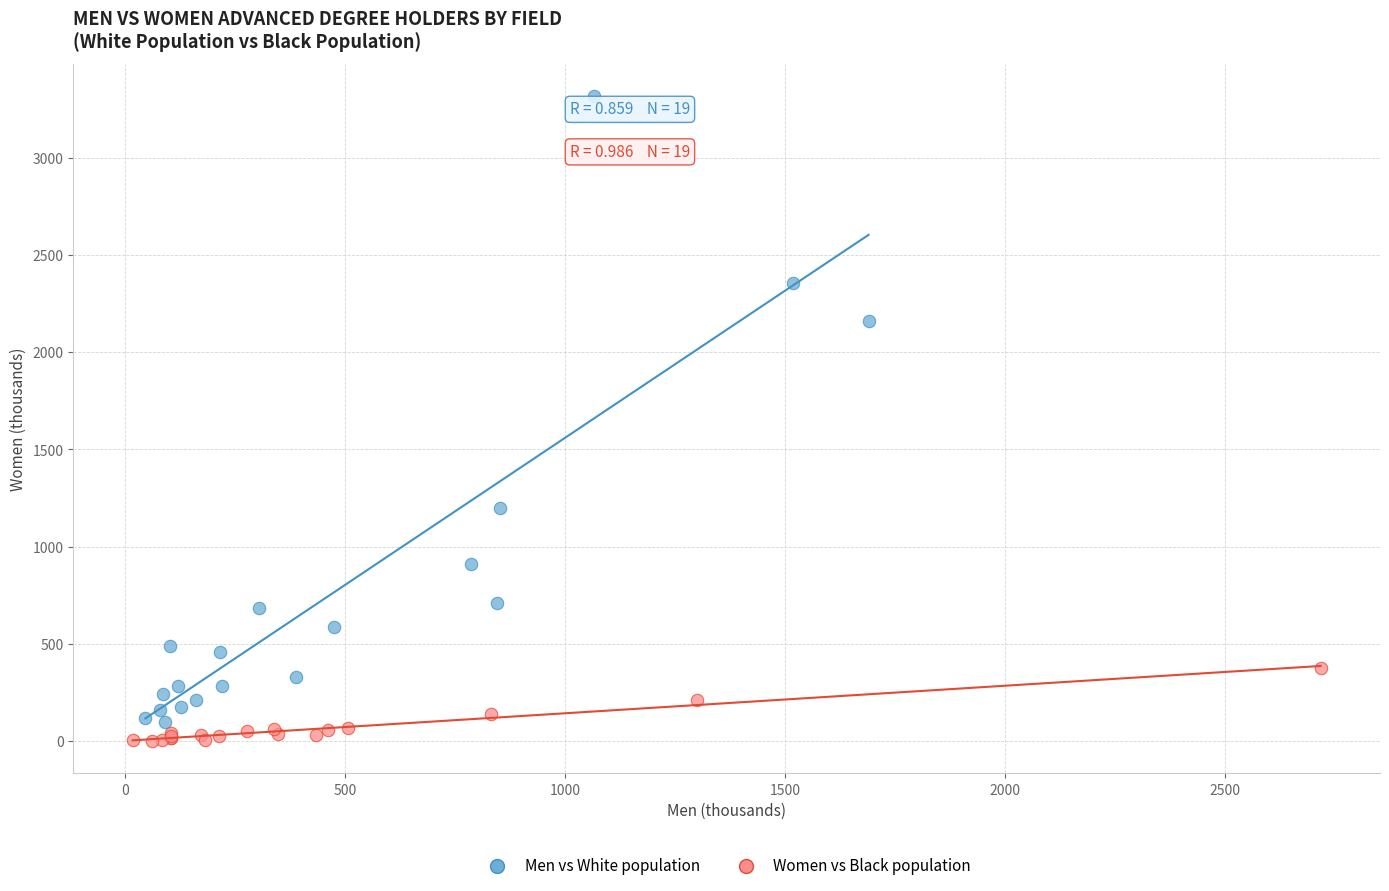

Which series reaches the maximum Y coordinate?

Men vs White population